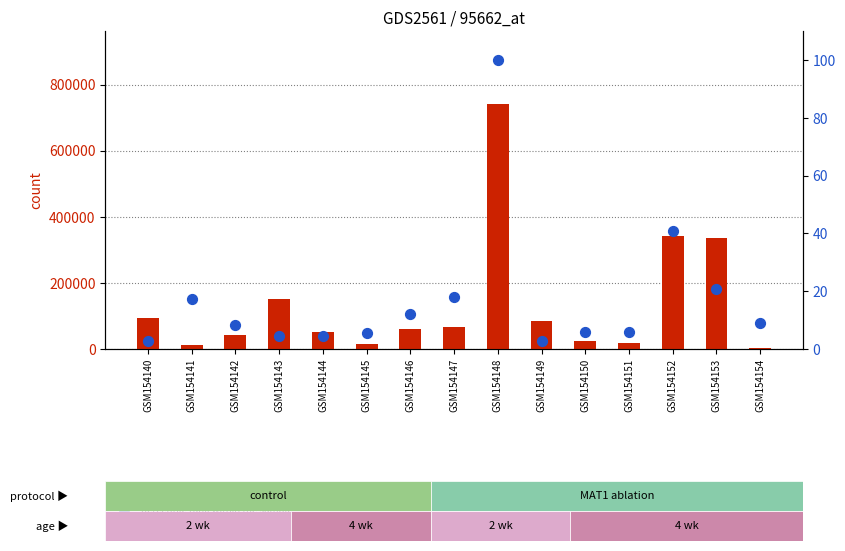

Which series has the largest total across all categories?

count